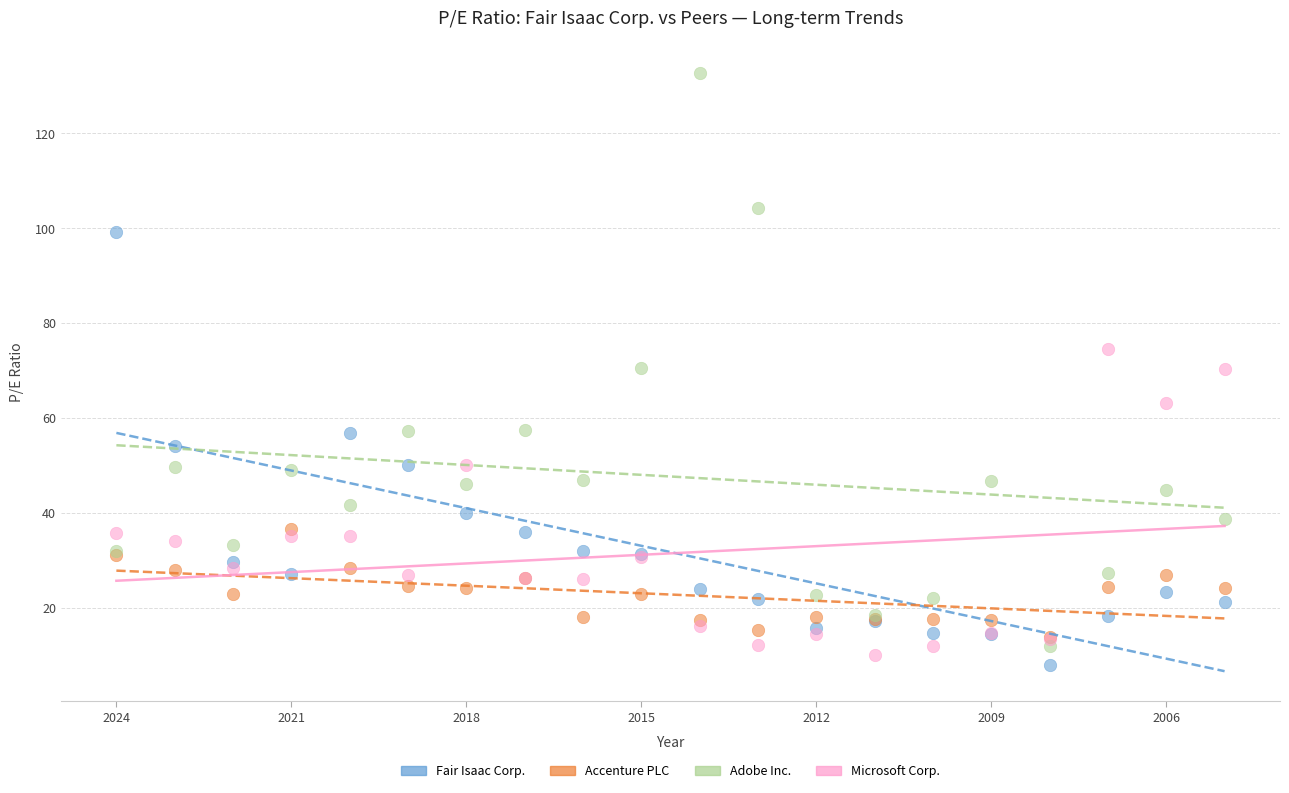

What are all the series names shown in the legend?

Fair Isaac Corp., Accenture PLC, Adobe Inc., Microsoft Corp.